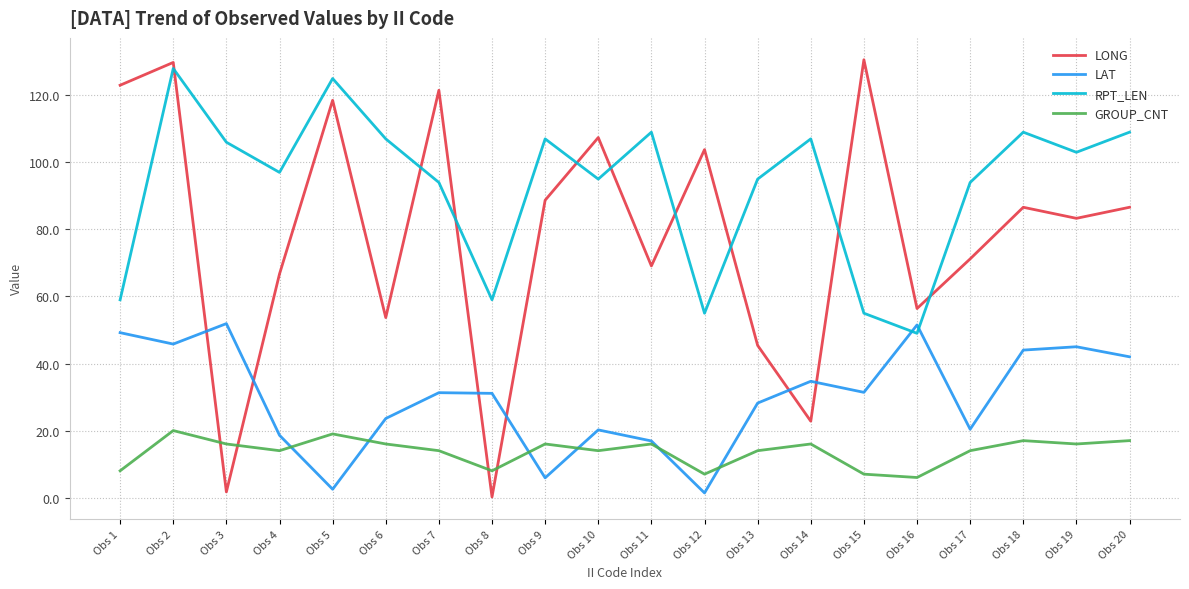

At which category does RPT_LEN reach its first local peak?

Obs 2